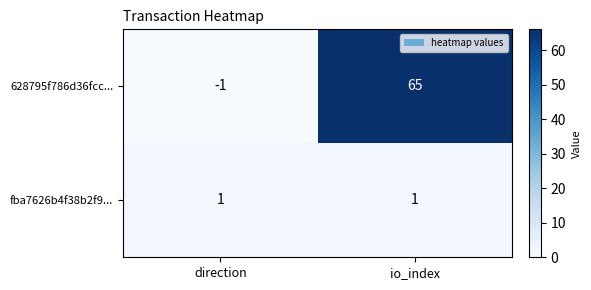

Rank the series by their average value, from lowest to highest.

fba7626b4f38b2f9..., 628795f786d36fcc...